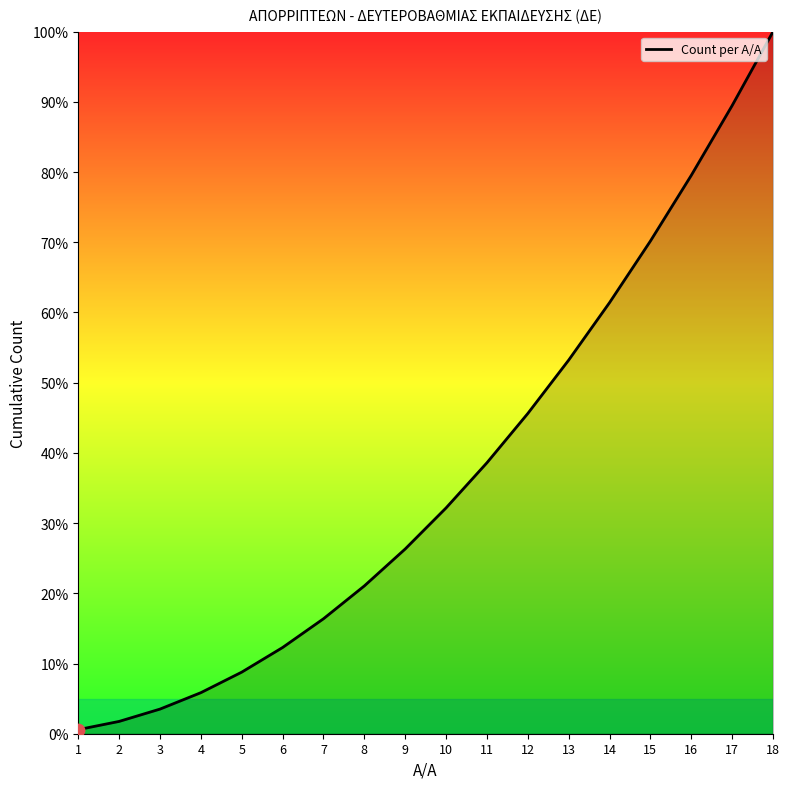

What is the change in value from 6 to 15?

+57.9